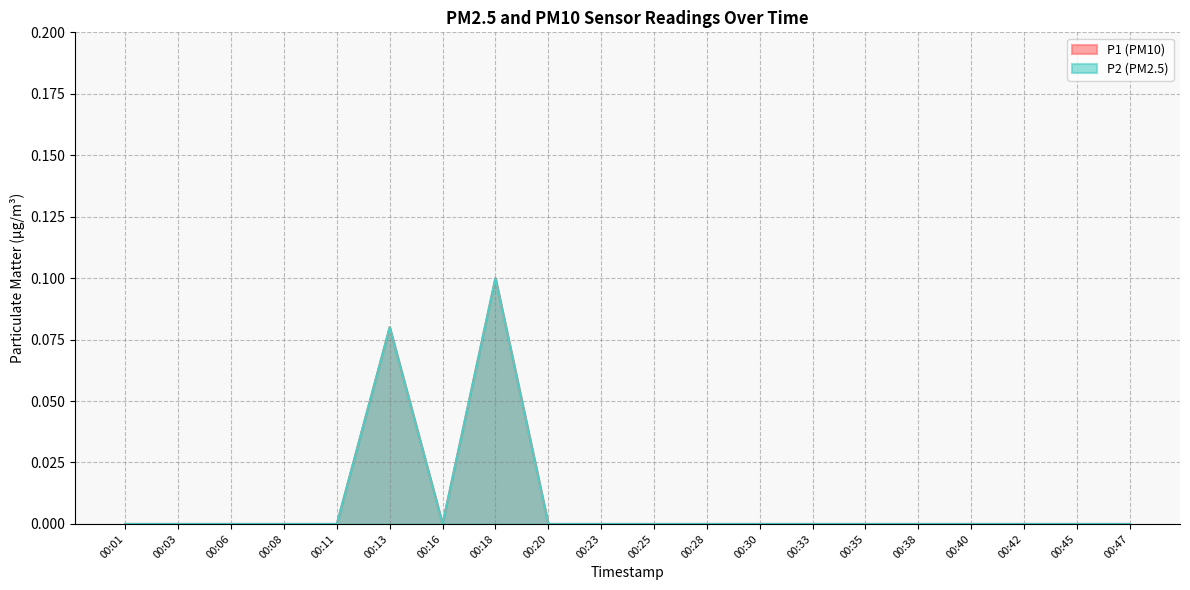

At which category does P2 reach its first local valley?

00:16